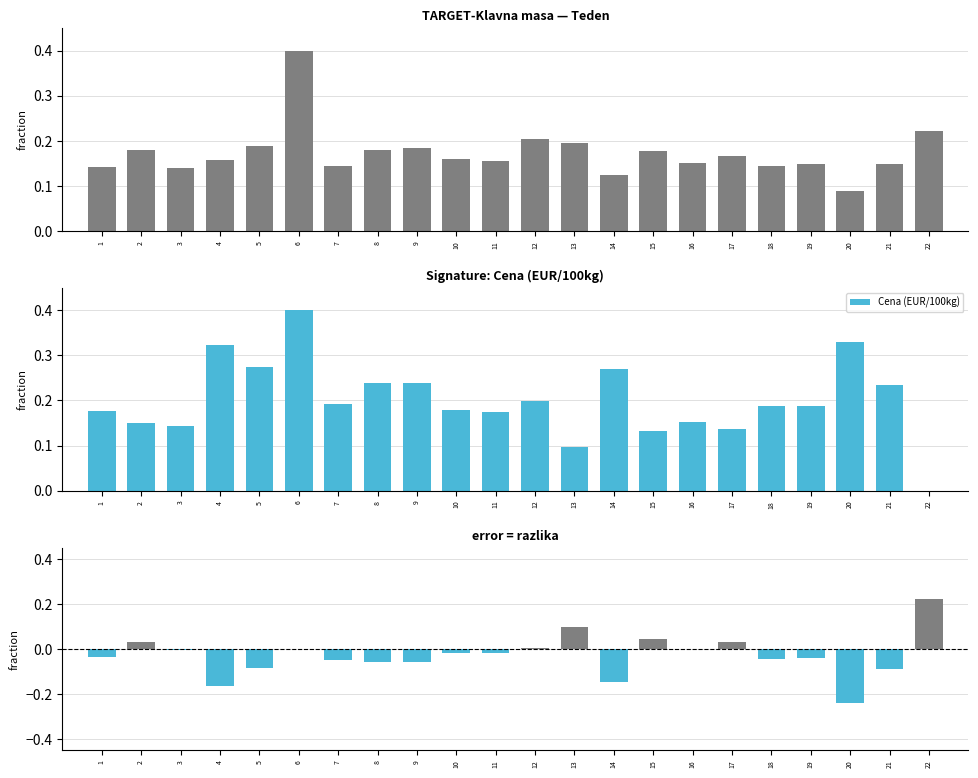

Which has a higher value, 19 or 18?

19